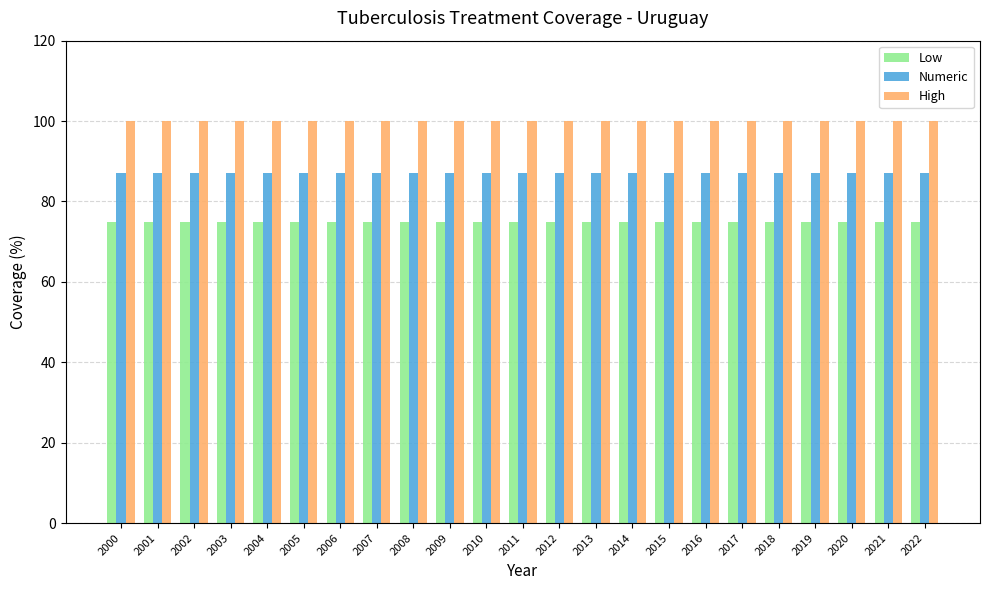

Are the bars grouped side by side (vs. stacked)?

Yes